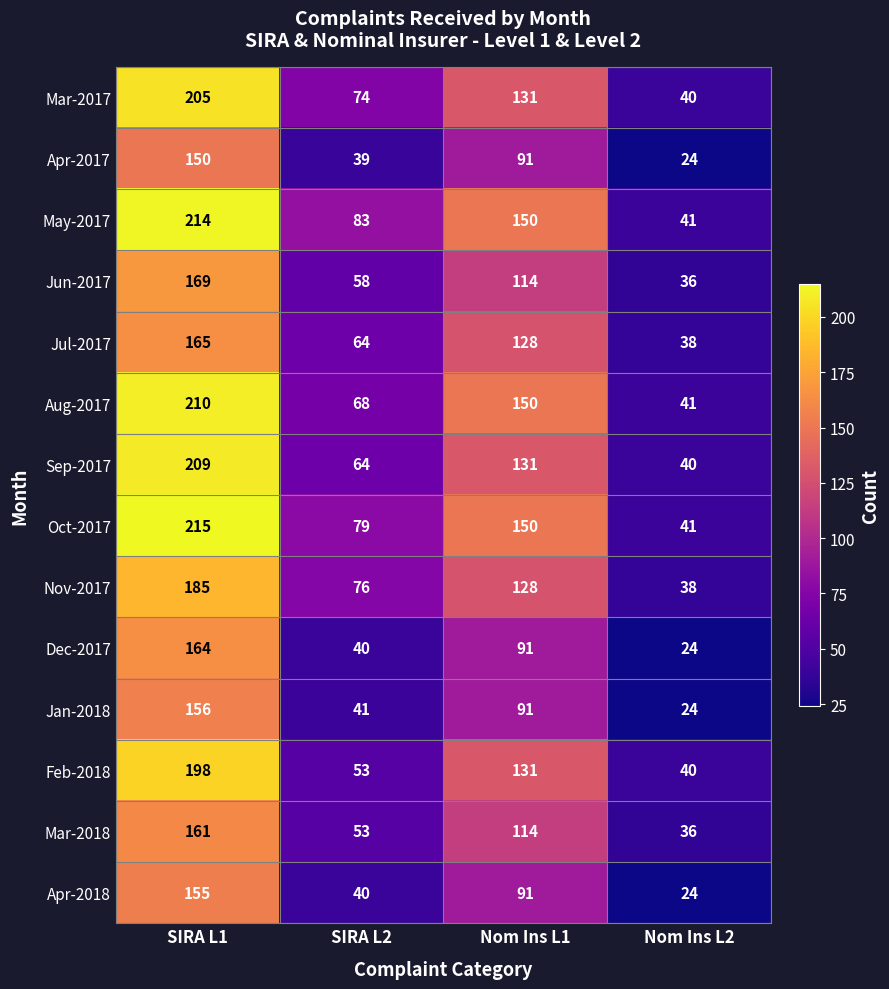

Rank the series by their maximum value, from lowest to highest.

Apr-2017, Apr-2018, Jan-2018, Mar-2018, Dec-2017, Jul-2017, Jun-2017, Nov-2017, Feb-2018, Mar-2017, Sep-2017, Aug-2017, May-2017, Oct-2017